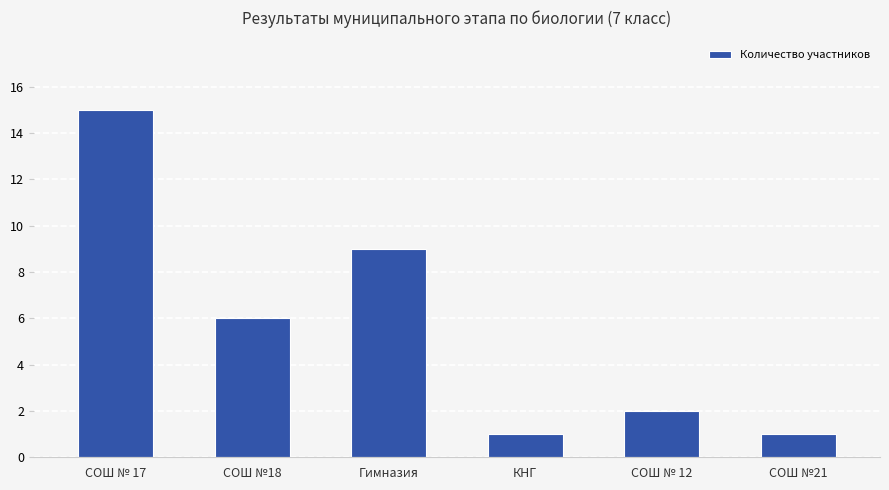

What is the greatest value displayed?

15